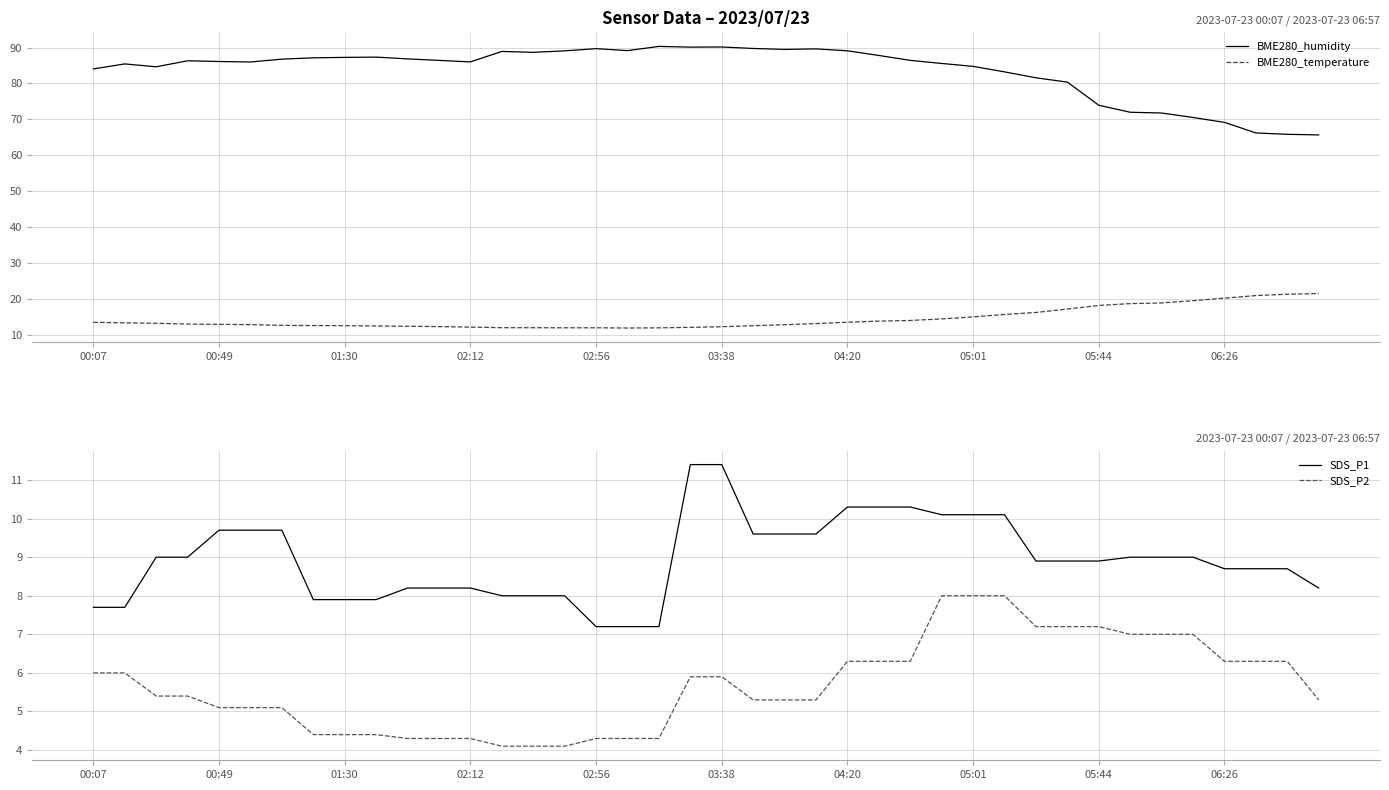

What is the highest value of the BME280_humidity series?

90.3